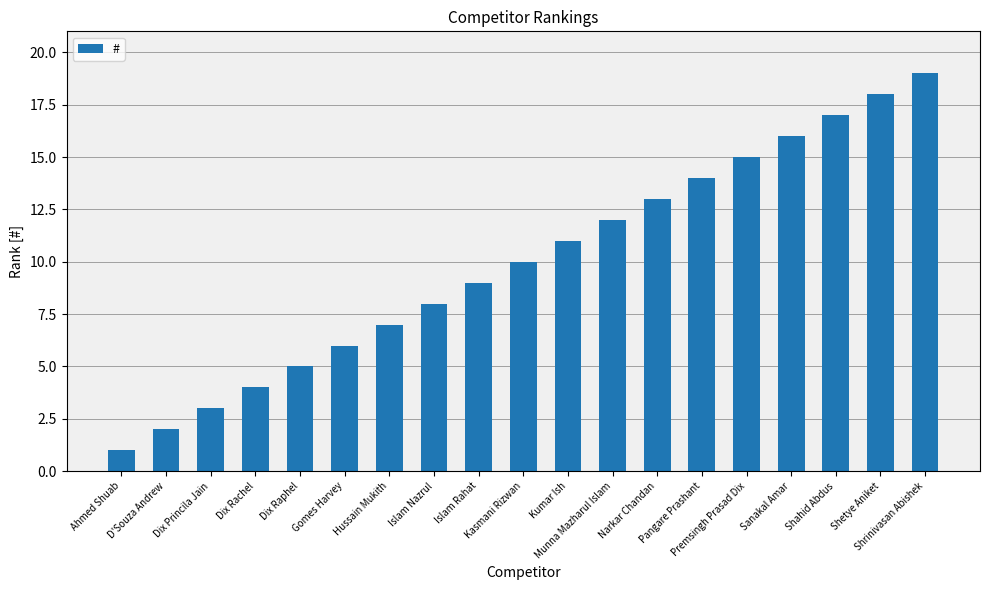

What is the average value?

10